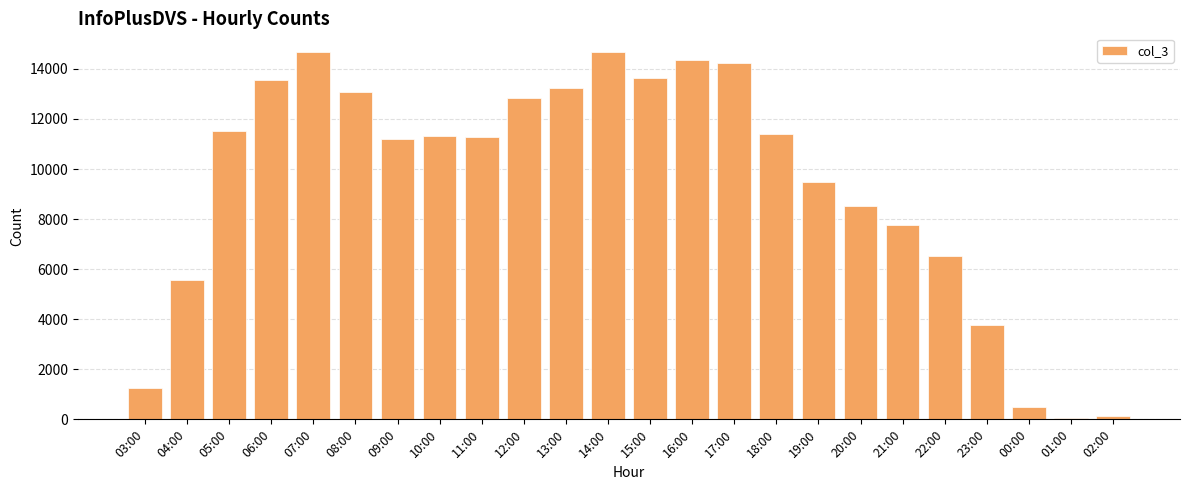

True or false: the data shows 5728 at 15:00.

False